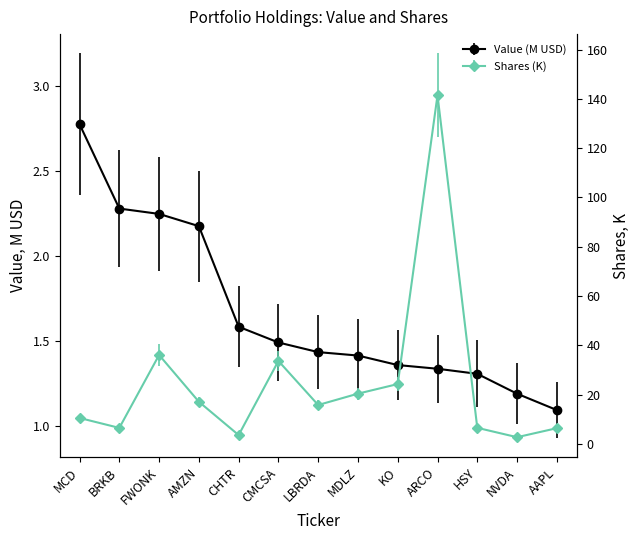

At how many categories does at least one series exceed 131?

1